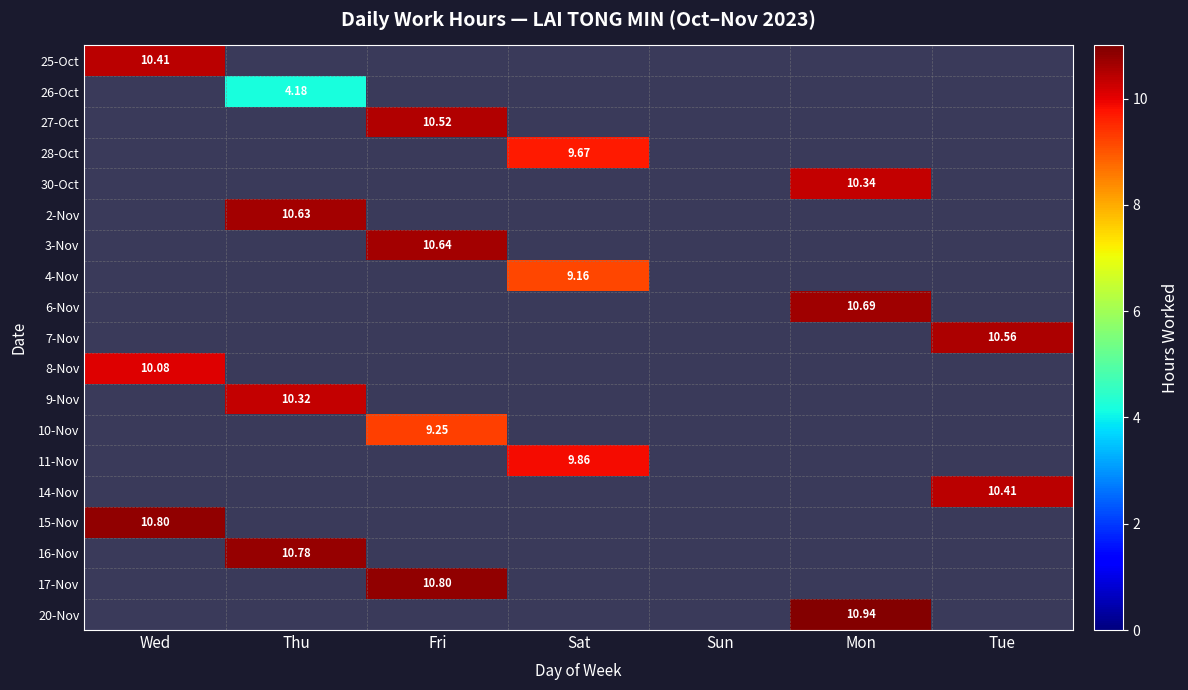

The value of 20-Nov at Thu is 5.7. True or false?

False